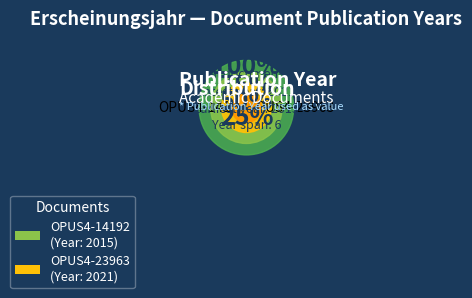

To the nearest percent, what portion does OPUS4-14192 represent?

50%